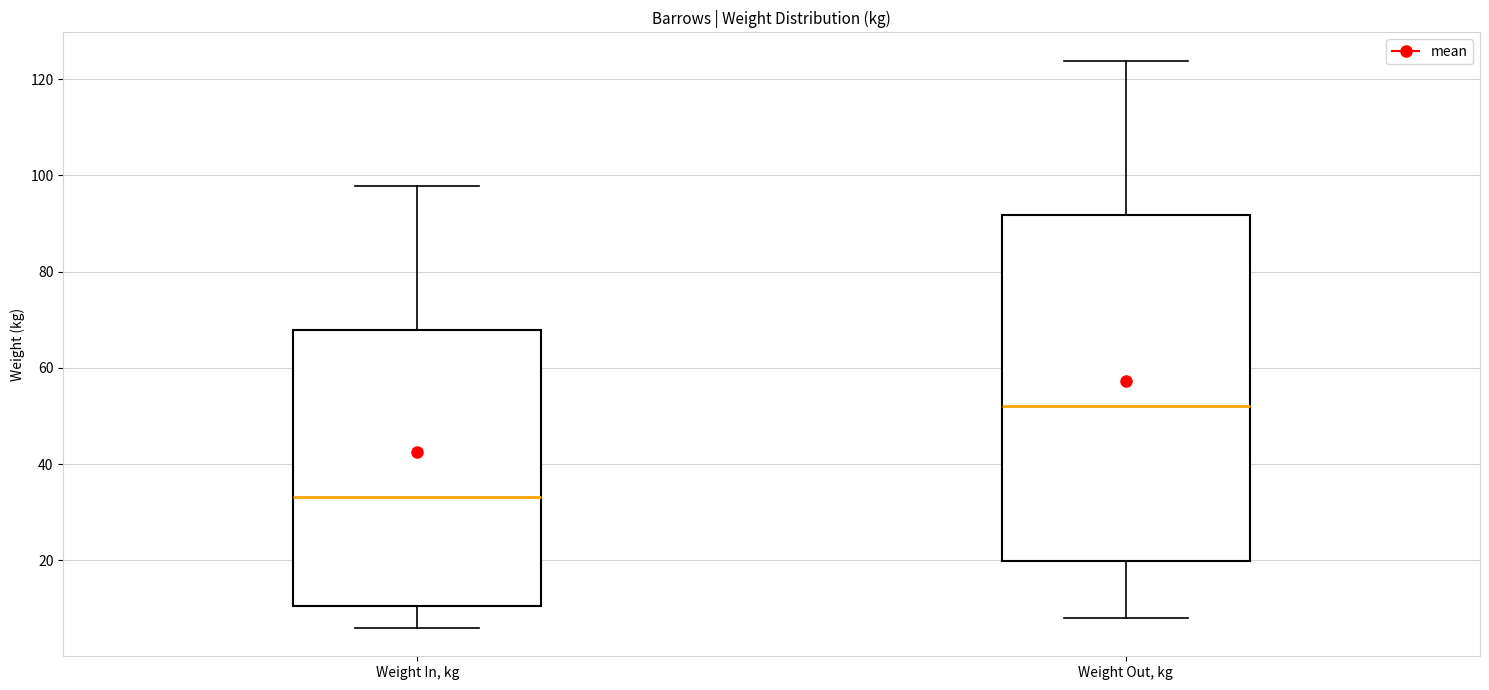

Reading left to right, transcribe this box plot: for each box, give where its median line is, the range the box spans, and where its two whiskers end, as read against the y-axis. The values are not printed on the chart, so give them approximately, as read against the axis.

Weight In, kg: median 34, box 10 to 68, whiskers 6 to 98
Weight Out, kg: median 52, box 20 to 92, whiskers 8 to 124